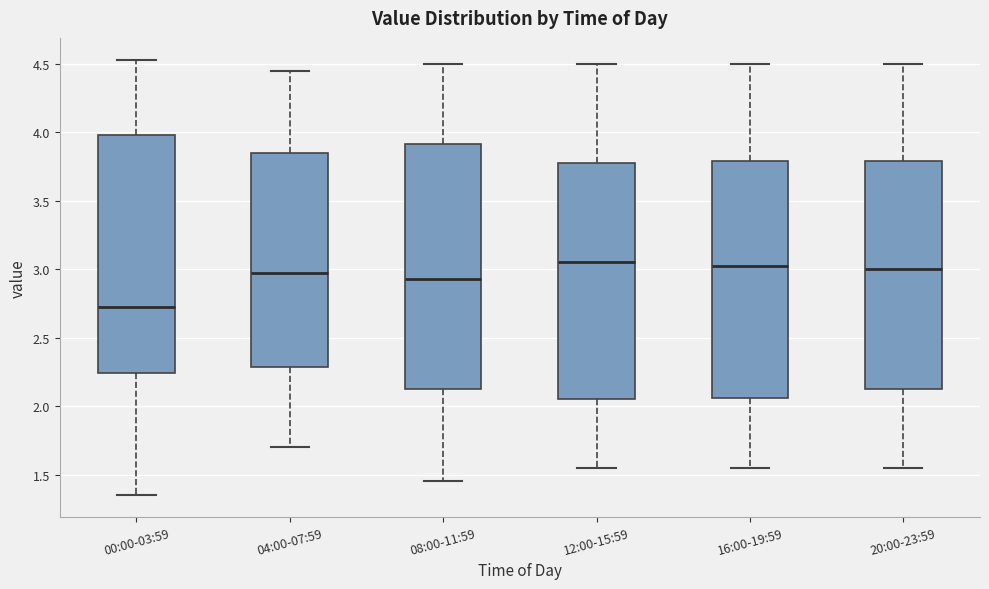

Where does the upper whisker of the box for 20:00-23:59 end on the y-axis? The values are not printed on the chart, so give them approximately, as read against the axis.

4.50